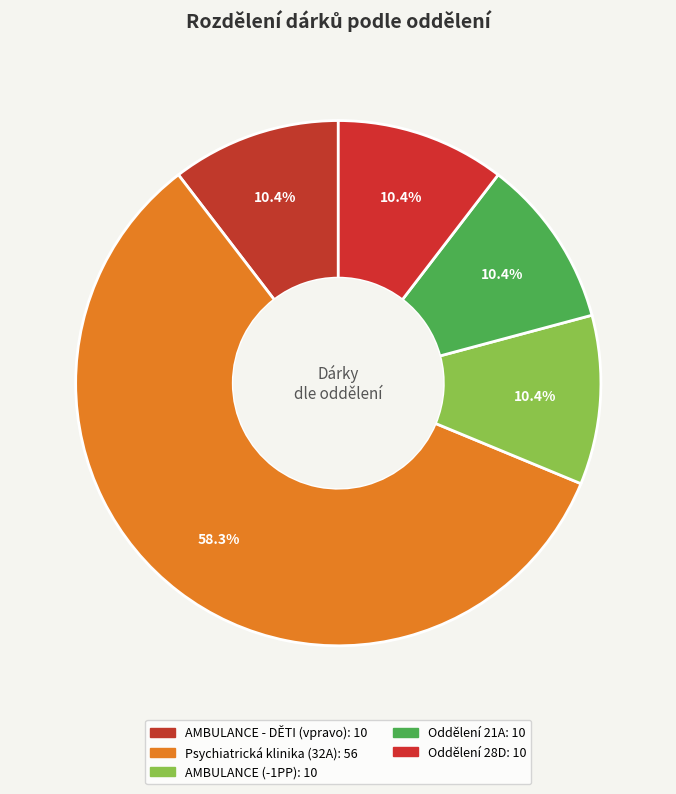

Which category accounts for the majority?

Psychiatrická klinika (32A)